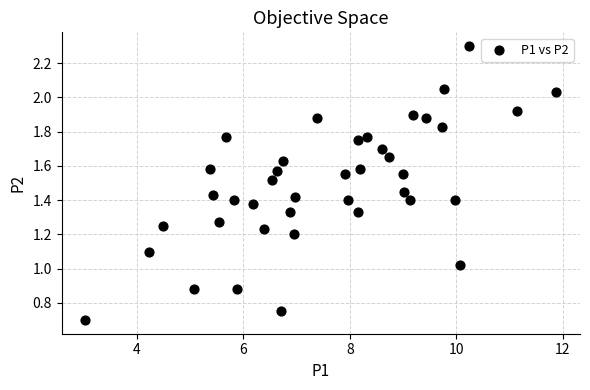

What is the range of X values (max minus min)?

8.9